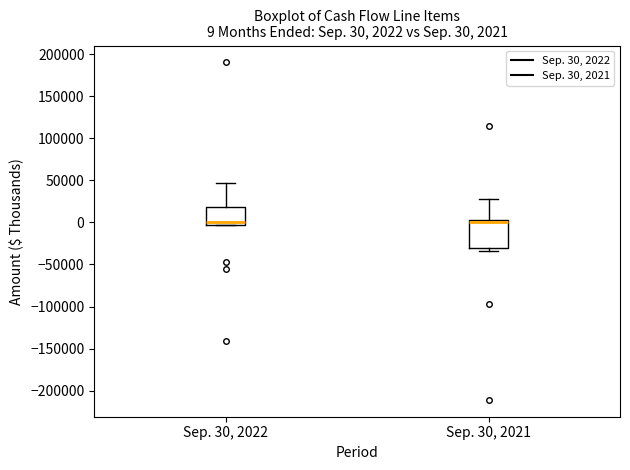

Which box is the tallest, from its lower edge to its upper edge?

Sep. 30, 2021